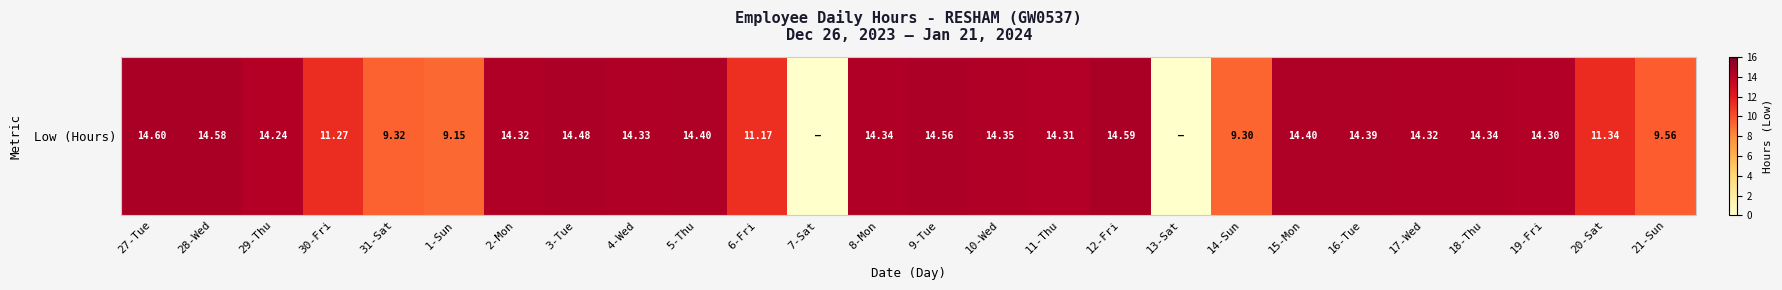

What is the average value?

12.2